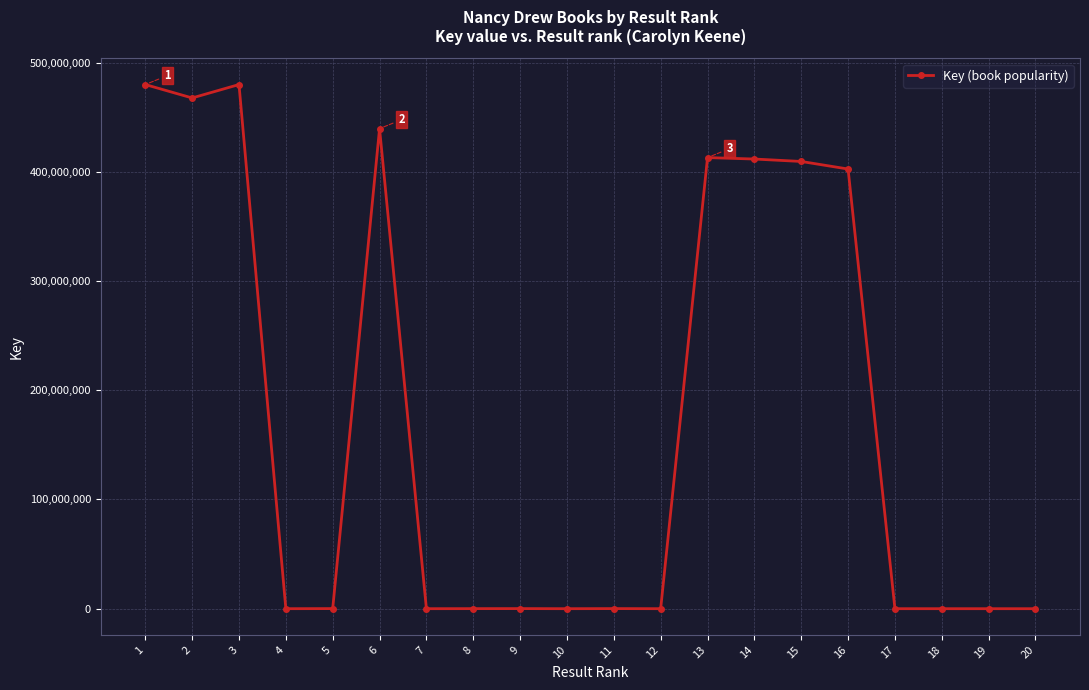

Where is the data nearest to the value 239920139?

16